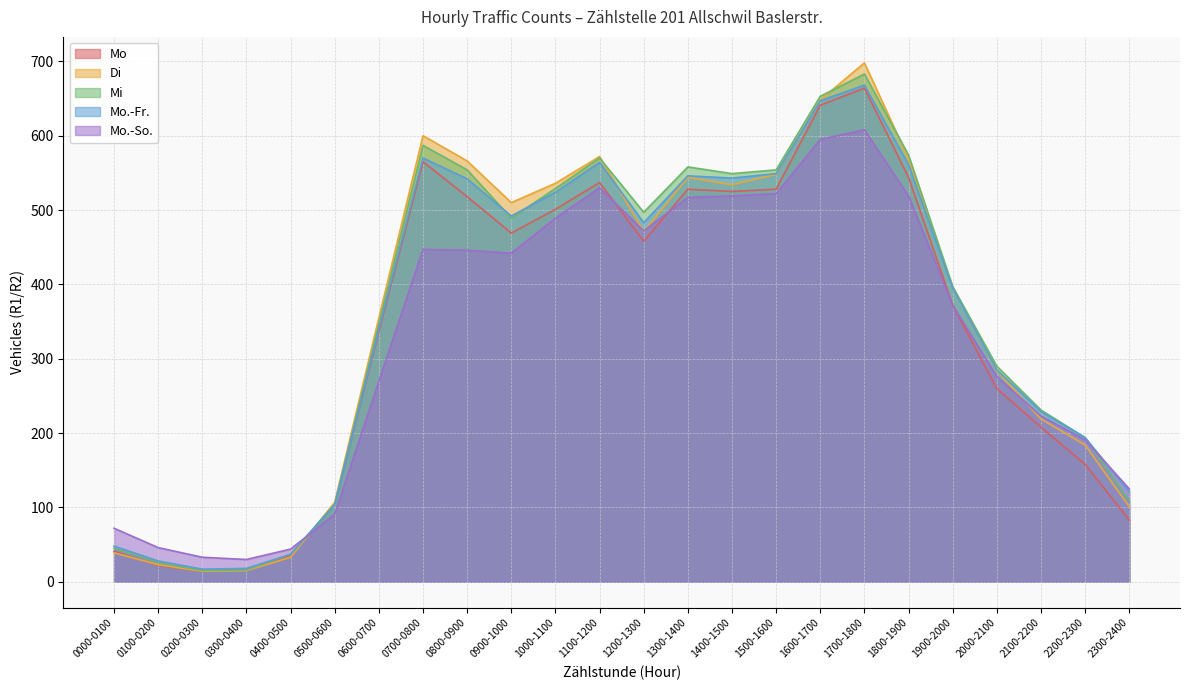

At which category is the sum across all series the highest?

1700-1800